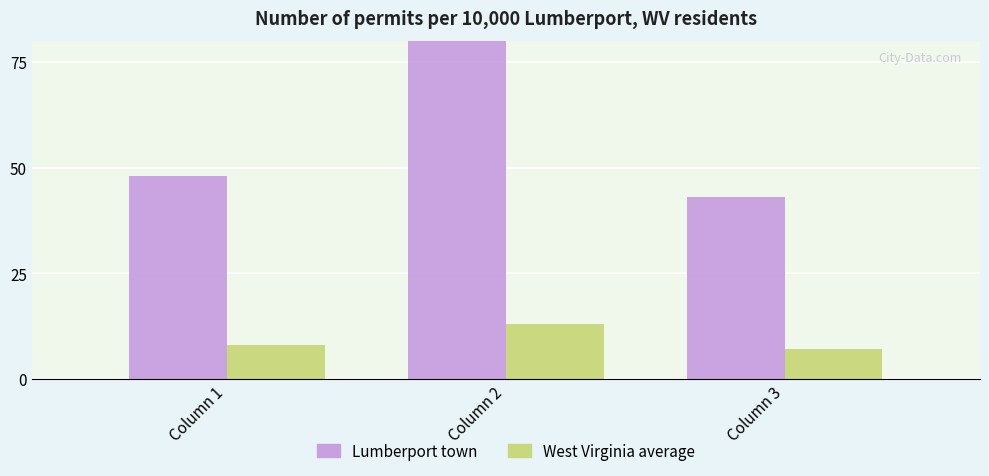

List the series in order of their peak value, highest first.

Lumberport town, West Virginia average